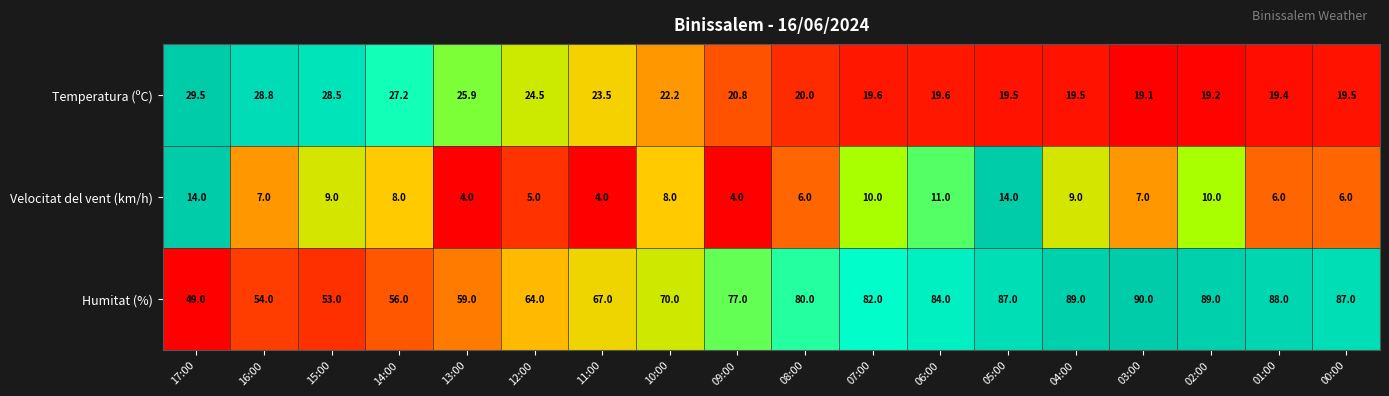

At which category is the sum across all series the highest?

05:00